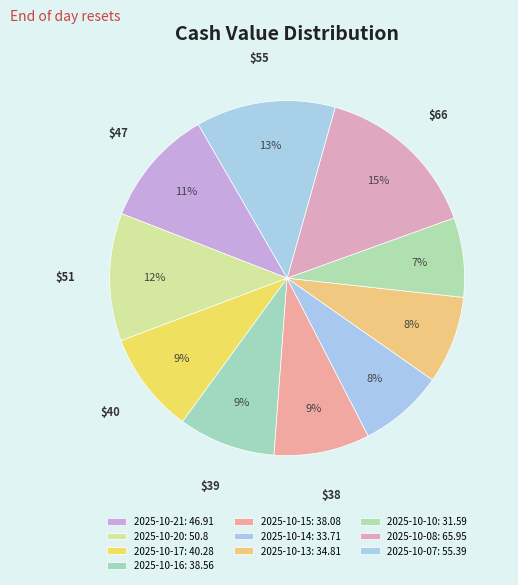

Which category has the biggest portion of the pie?

2025-10-08